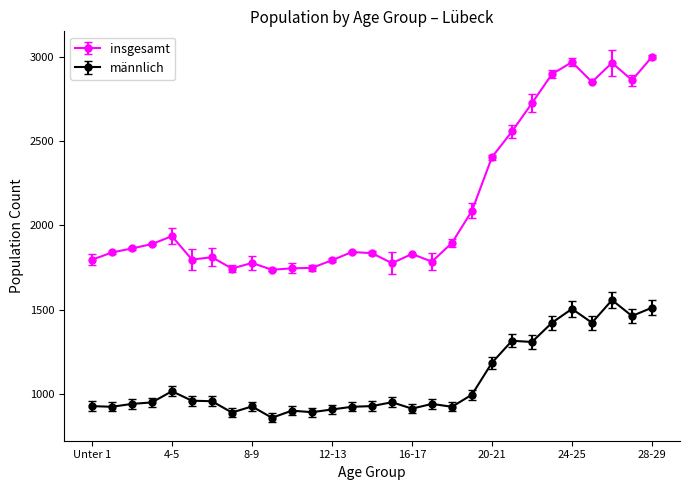

True or false: männlich and insgesamt cross at least once.

False